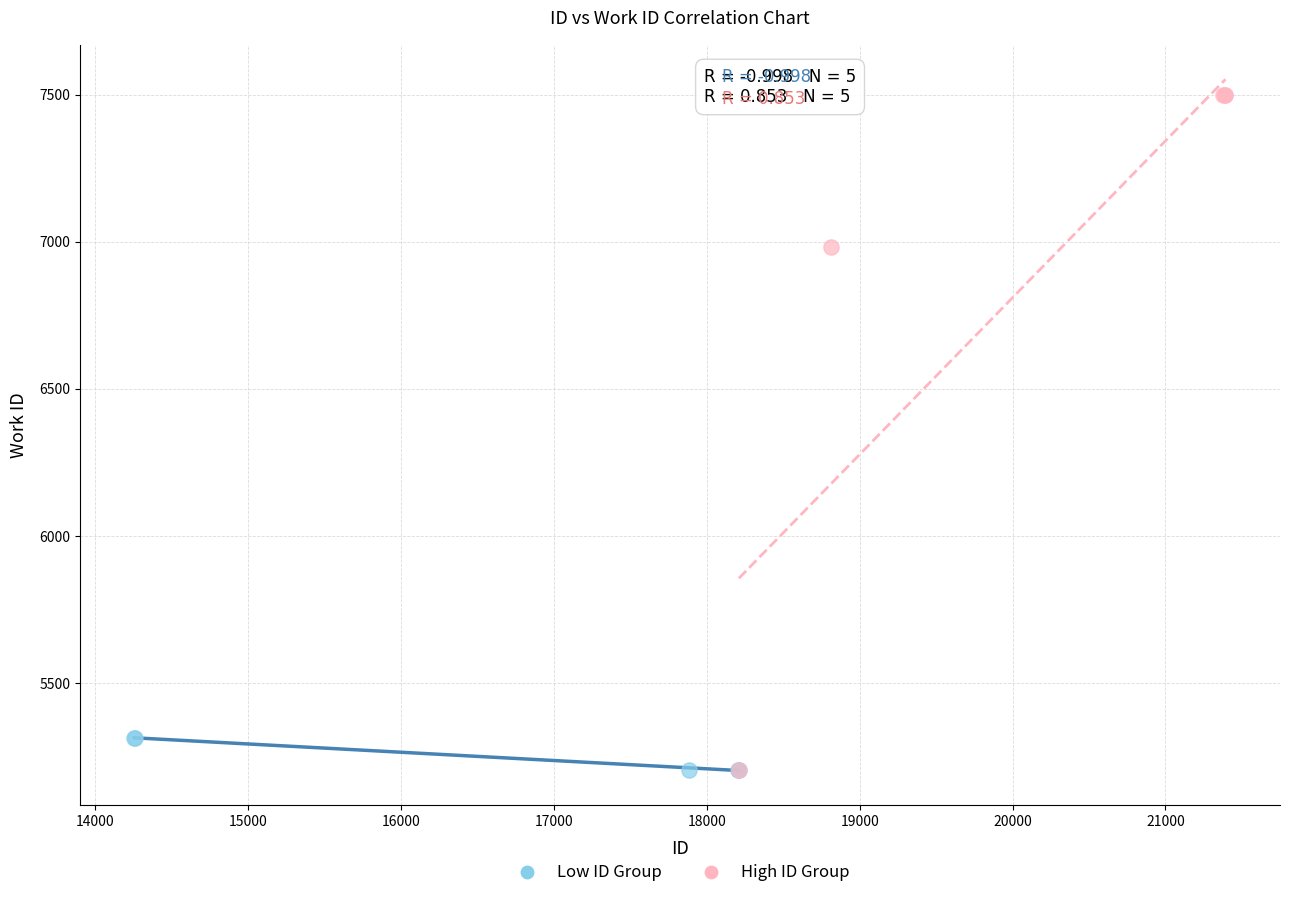

Which series reaches the maximum Y coordinate?

High ID Group